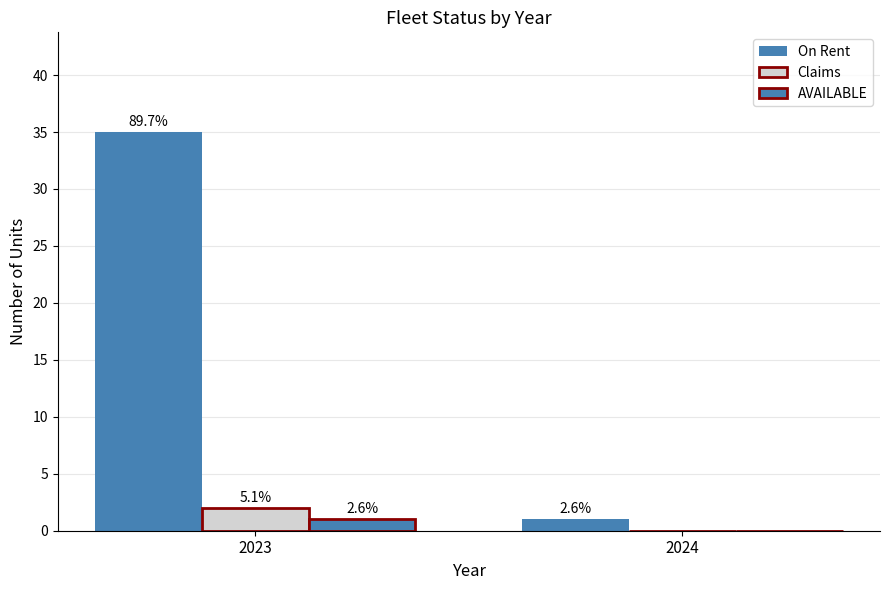

What is the difference between the highest and lowest values at 2024?

1